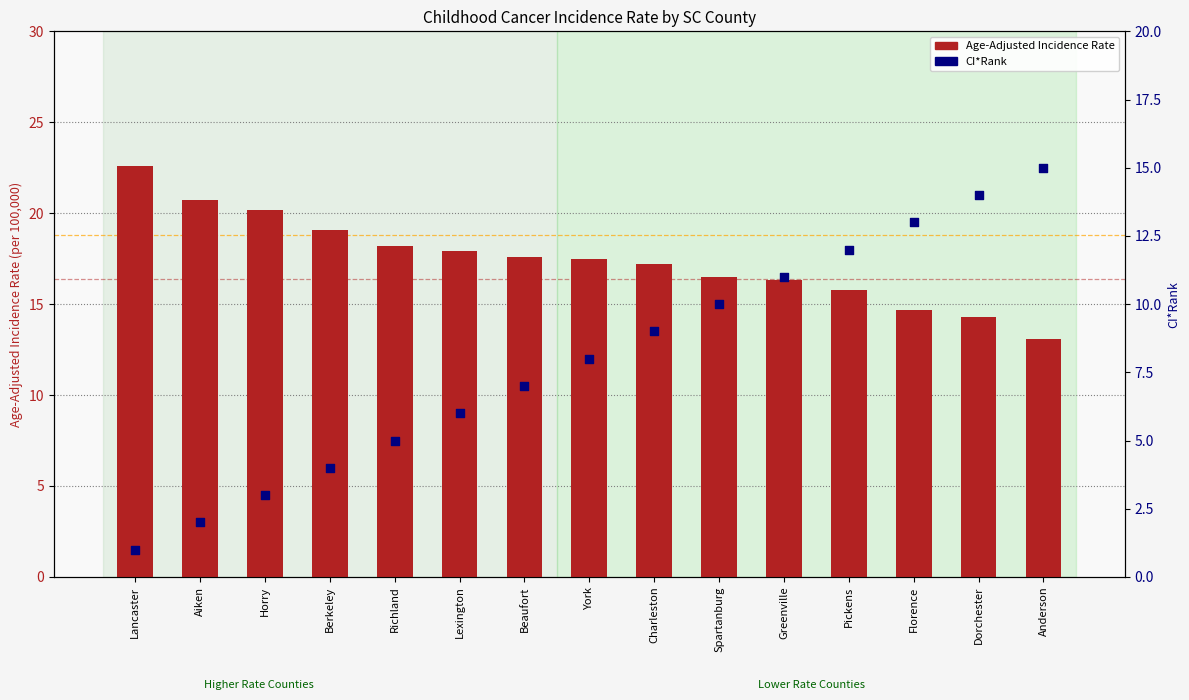

Which series reaches the minimum Y coordinate?

CI*Rank